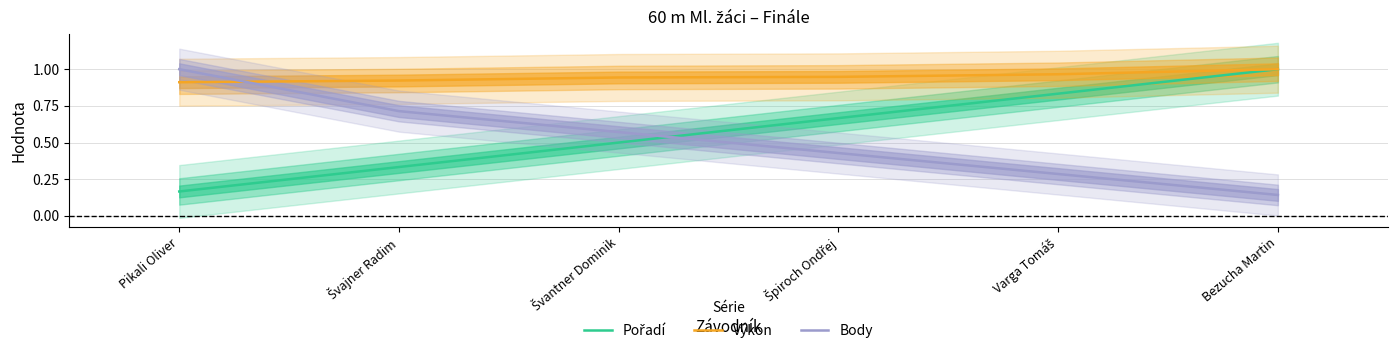

What is the difference between the maximum and second lowest values in the Výkon series?

0.1